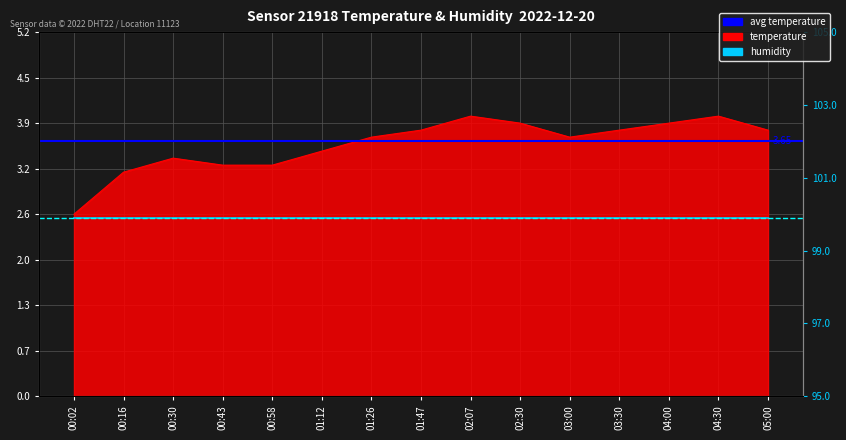

Reading left to right, transcribe all the data shown in this chart.

2.6	3.2	3.4	3.3	3.3	3.5	3.7	3.8	4.0	3.9	3.7	3.8	3.9	4.0	3.8